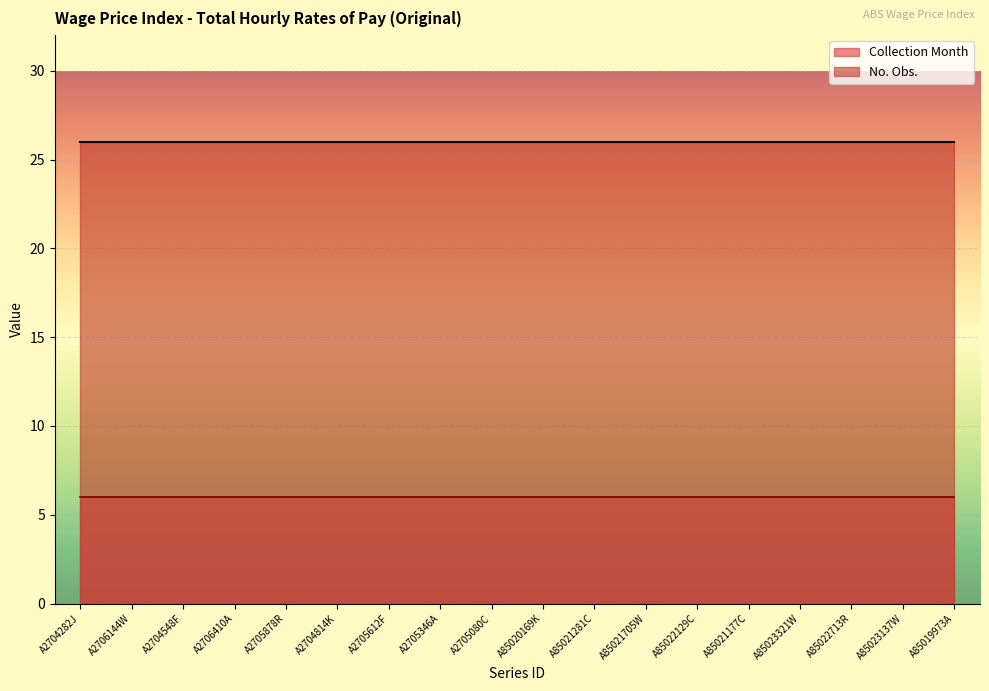

List the series in order of their overall mean, lowest first.

Collection Month, No. Obs.